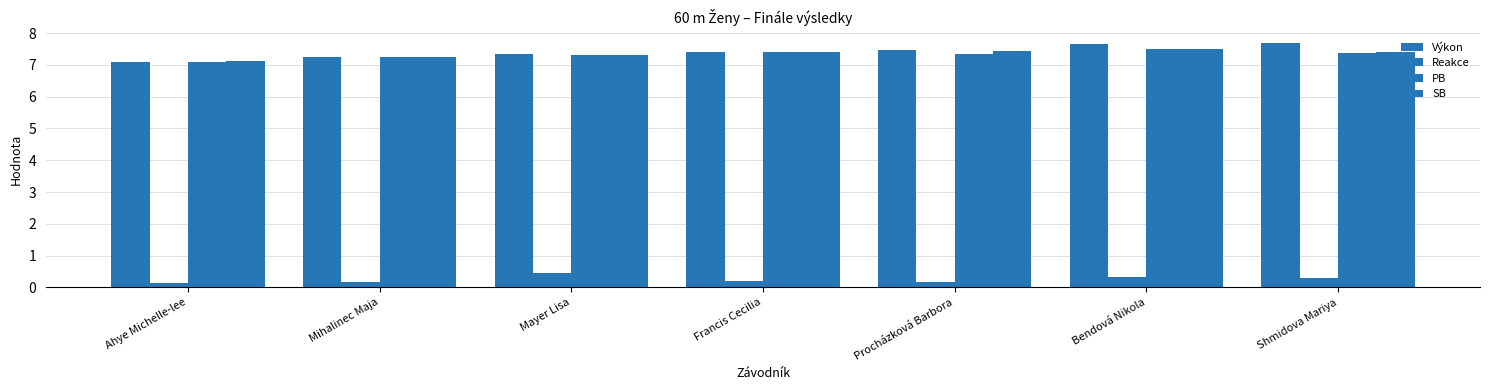

At Bendová Nikola, list the series in order from smallest to largest.

Reakce, PB, SB, Výkon